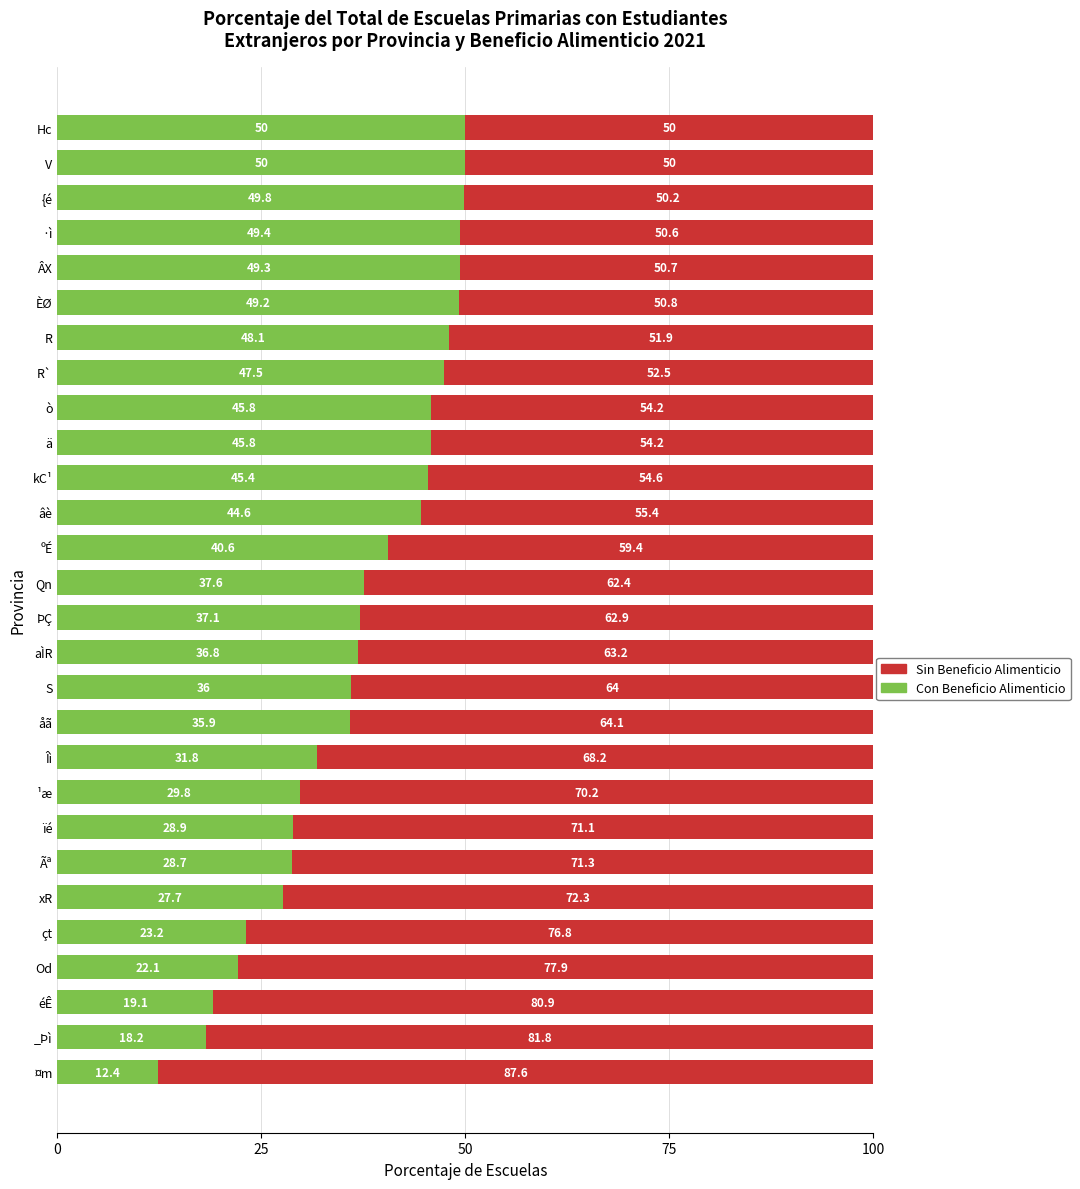

What is the maximum value for Con Beneficio Alimenticio?

50.0